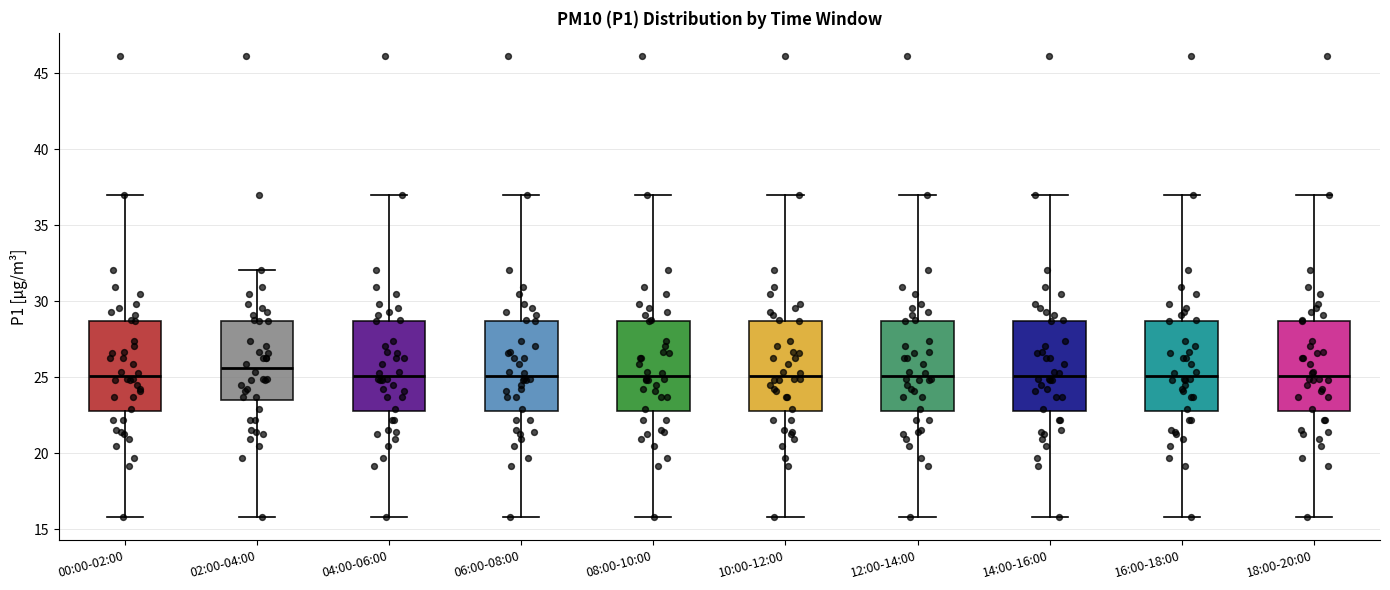

Where is the lower edge of the box for 06:00-08:00 on the y-axis? The values are not printed on the chart, so give them approximately, as read against the axis.

23.0